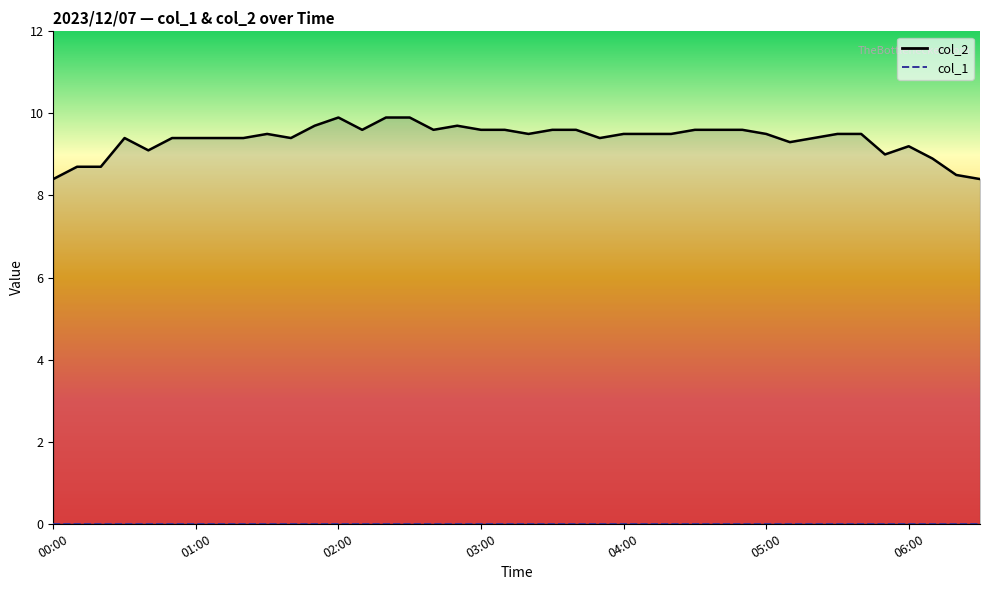

Which label corresponds to the largest value in the chart?

02:00